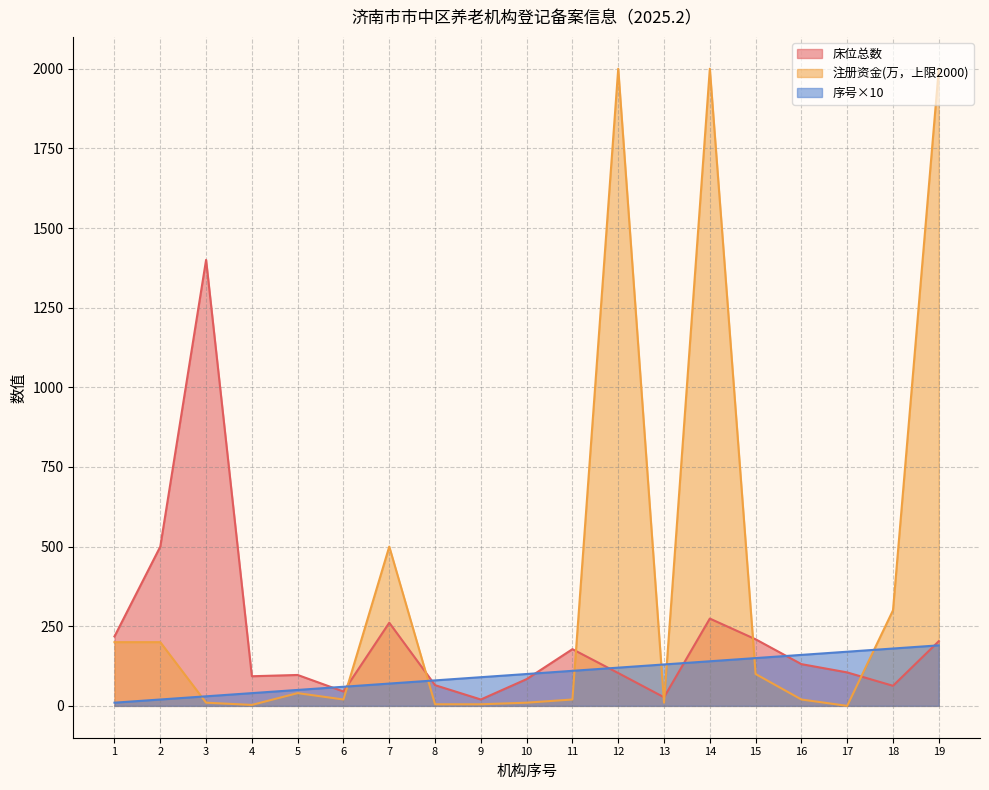

What is the spread (max minus min) of values at 2?

480